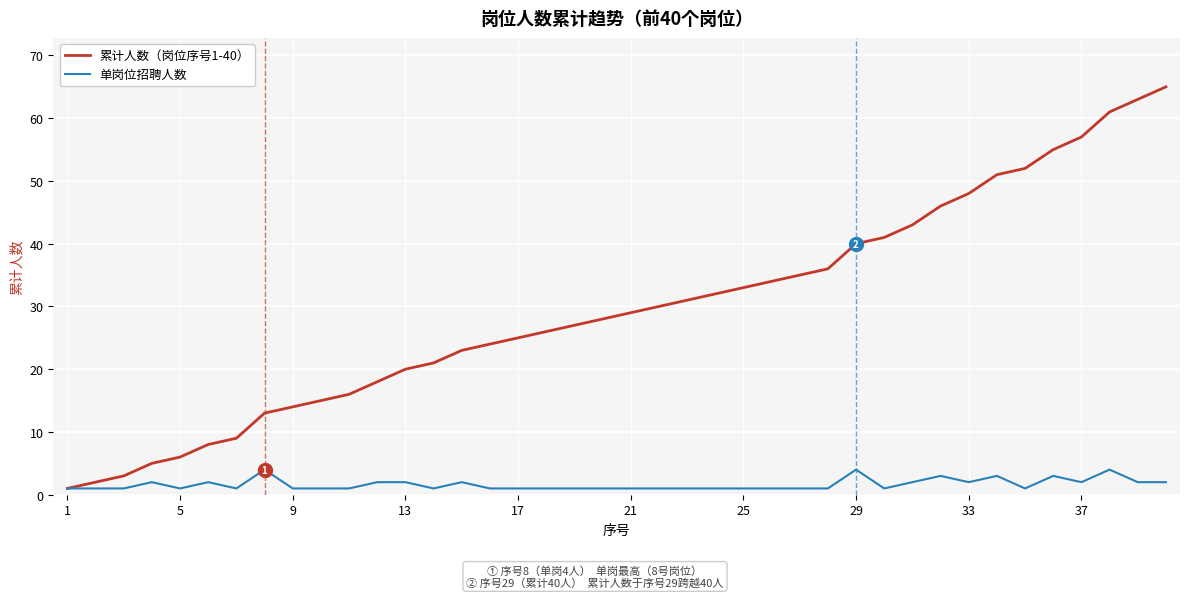

Which series has the widest spread of values?

累计人数（岗位序号1-40）